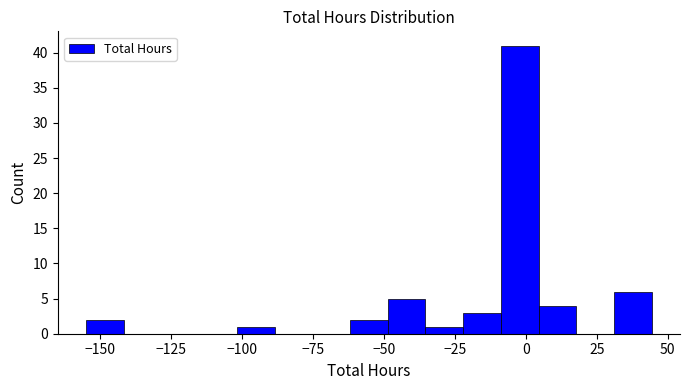

Around what value on the x-axis is the tallest bar? Give the approximate position of its centre, as read against the axis.

0